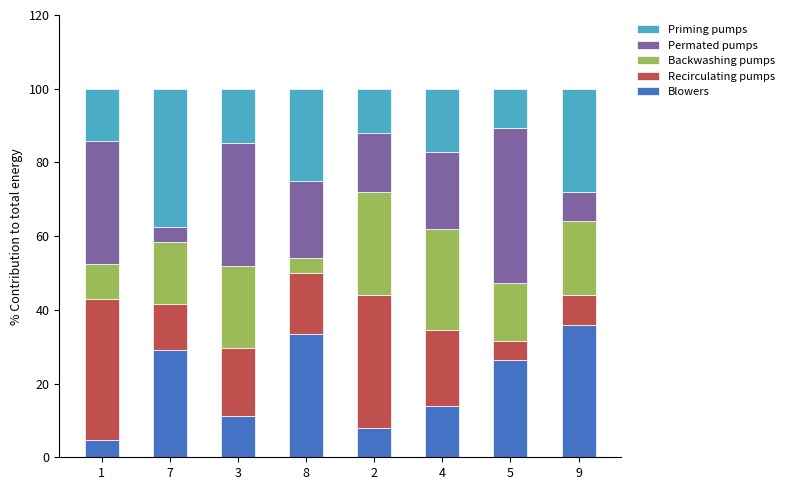

What is the difference between the Blowers values at 1 and 3?

6.3